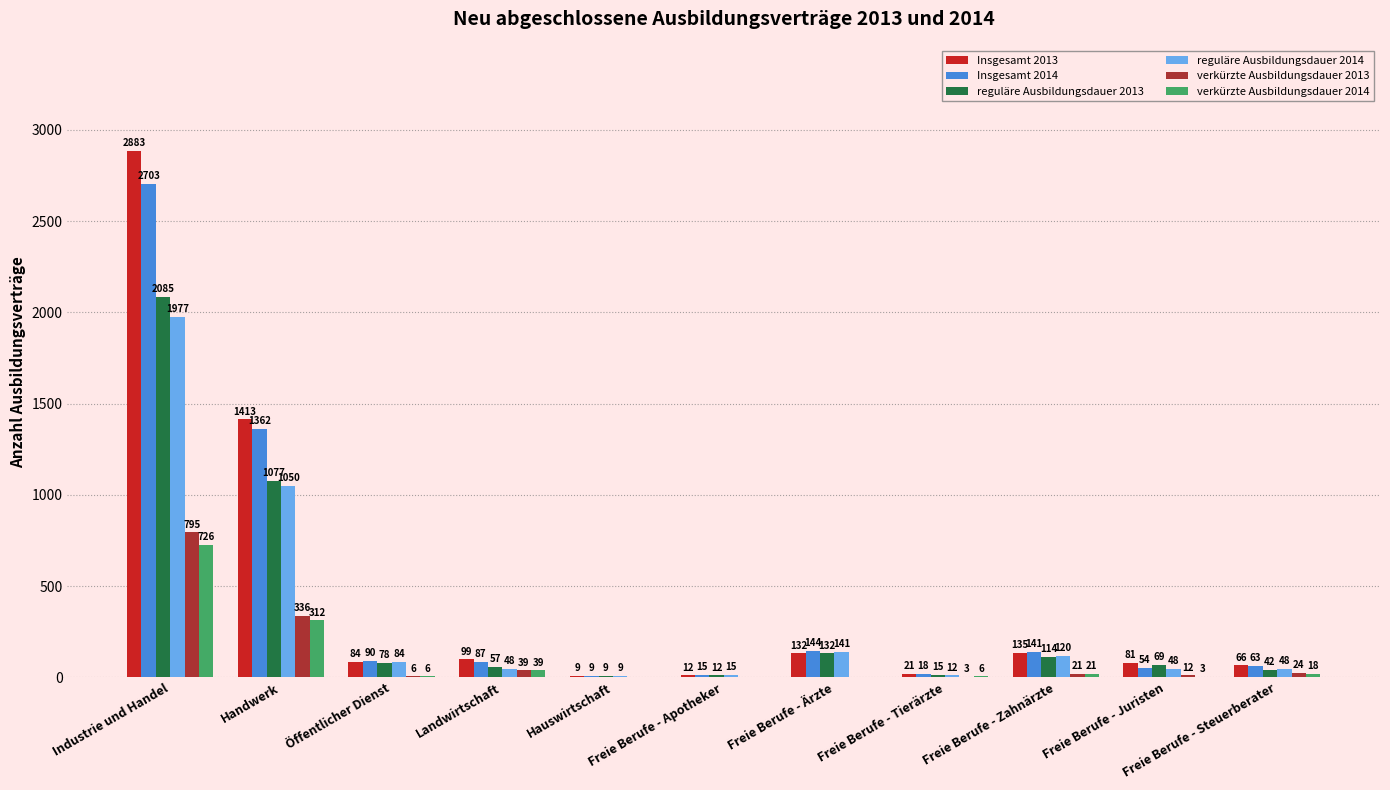

Which series changed the most between Landwirtschaft and Freie Berufe - Tierärzte?

Insgesamt 2013